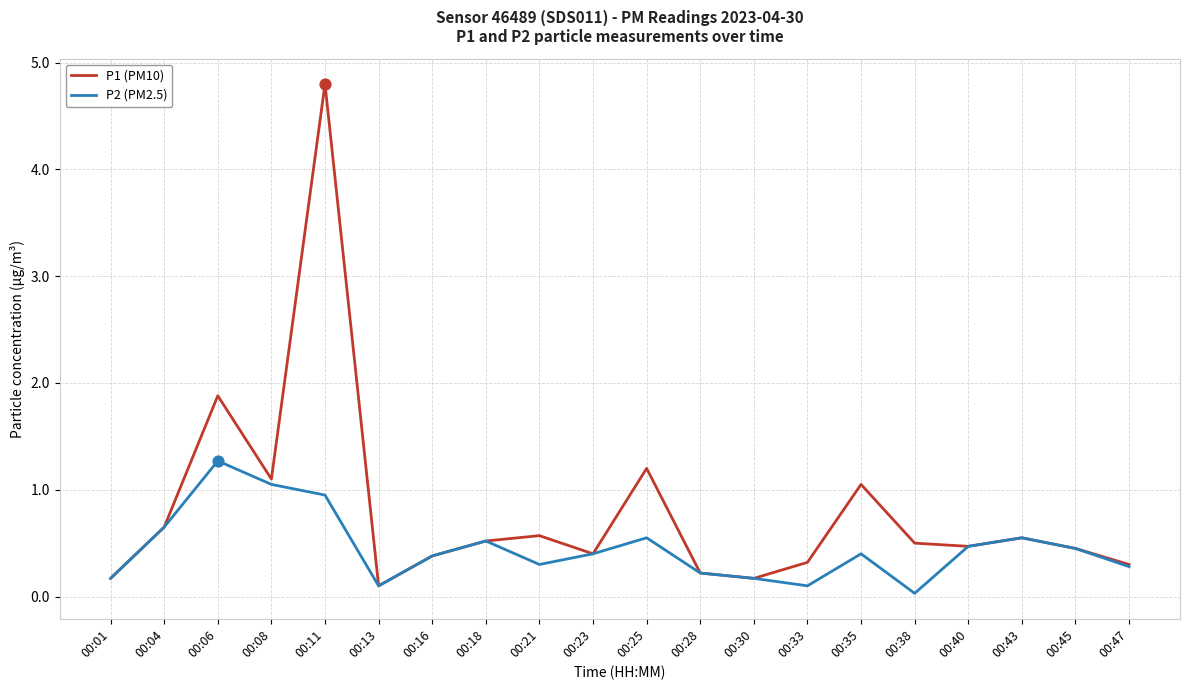

Which series has the widest spread of values?

P1 (PM10)